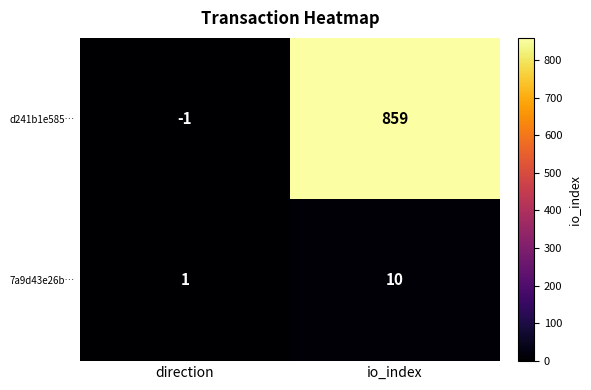

Rank the series by their average value, from lowest to highest.

7a9d43e26b…, d241b1e585…